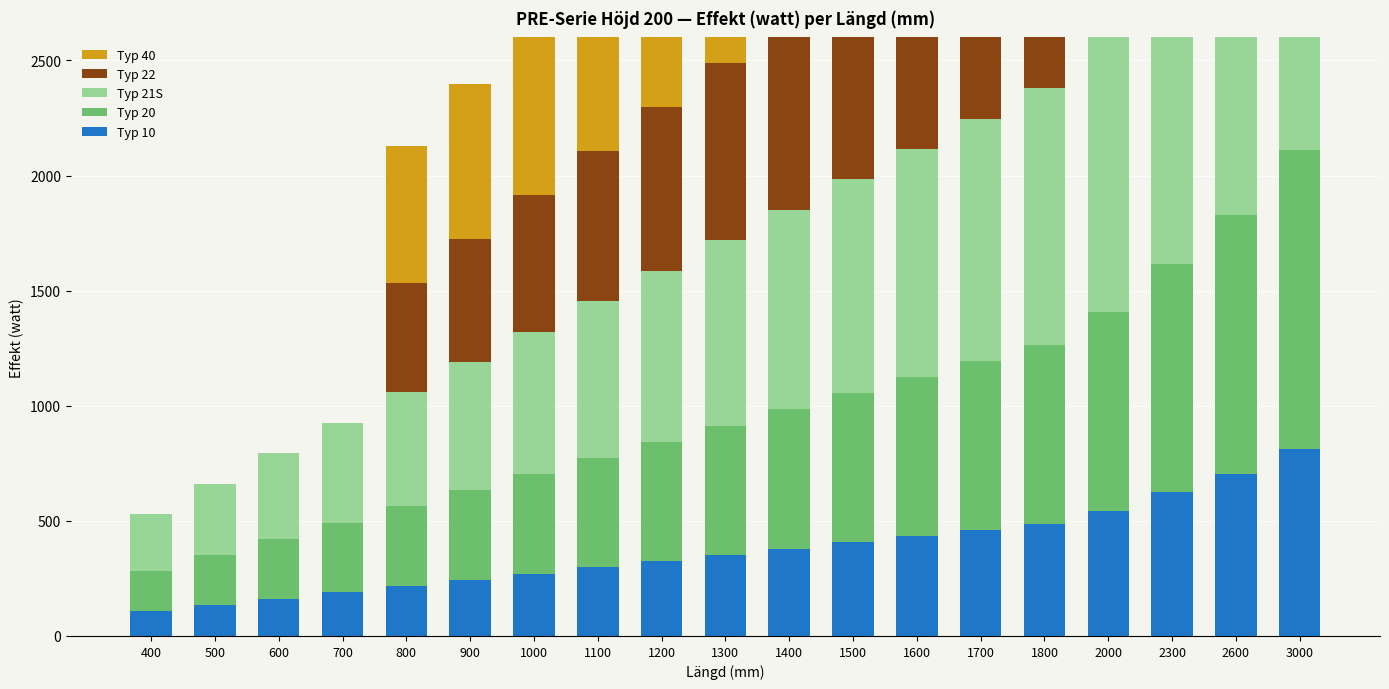

What is the average value of the Typ 20 series?

600.3